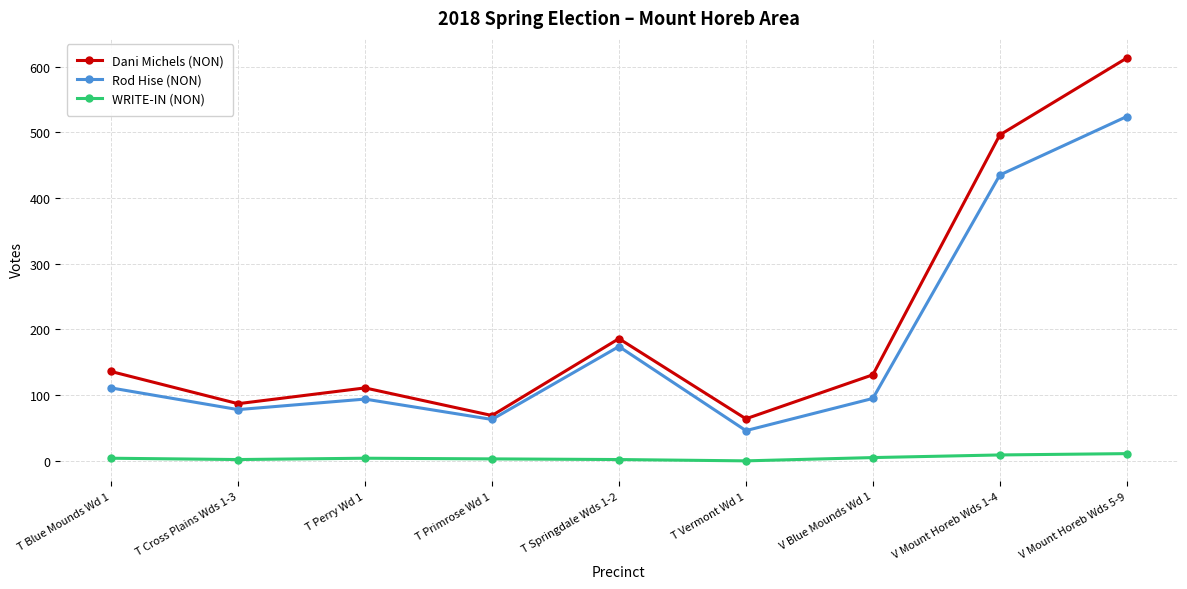

In Dani Michels (NON), how many points are higher than both neighbors (excluding endpoints)?

2